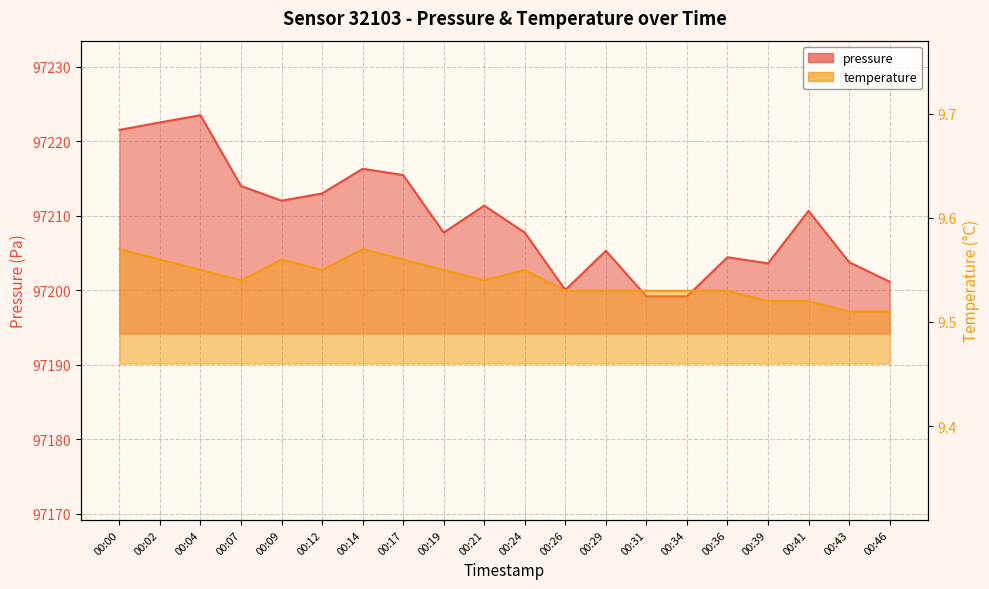

Which series has the largest range (max minus min)?

pressure